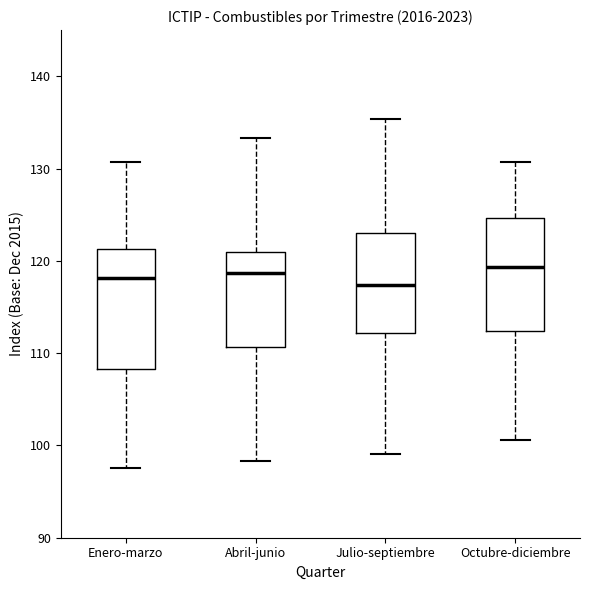

Reading left to right, transcribe this box plot: for each box, give where its median line is, the range the box spans, and where its two whiskers end, as read against the y-axis. The values are not printed on the chart, so give them approximately, as read against the axis.

Enero-marzo: median 118, box 108 to 121, whiskers 98 to 131
Abril-junio: median 119, box 111 to 121, whiskers 98 to 133
Julio-septiembre: median 117, box 112 to 123, whiskers 99 to 135
Octubre-diciembre: median 119, box 112 to 125, whiskers 101 to 131